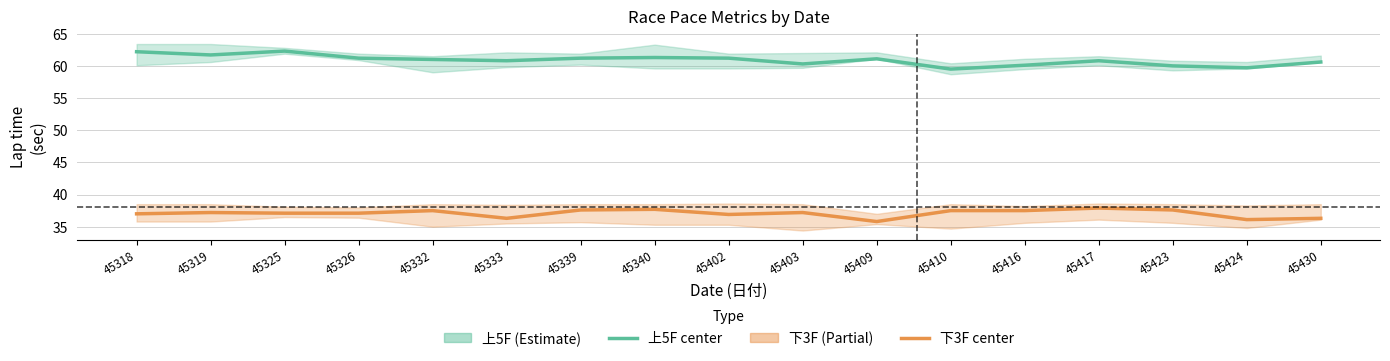

Rank the series at 45339 from lowest to highest value.

下3F (center), 上5F (center)